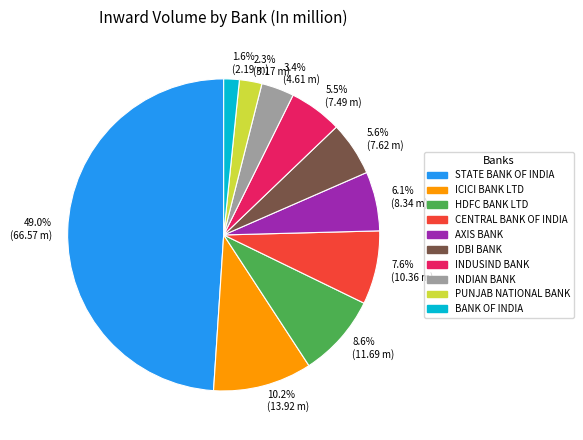

What is the ratio of the value at INDUSIND BANK to the value at BANK OF INDIA?

3.4